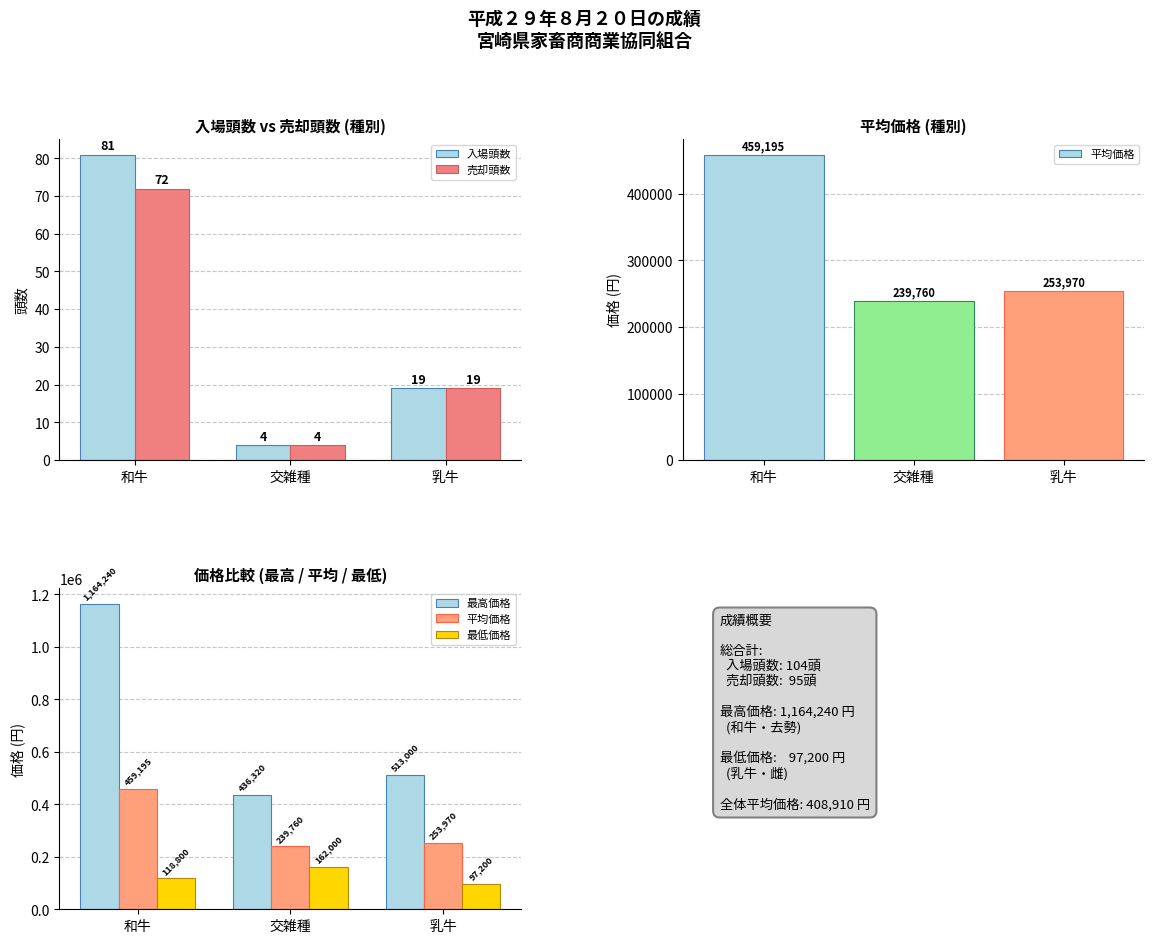

What is the lowest value of the 売却頭数 series?

4